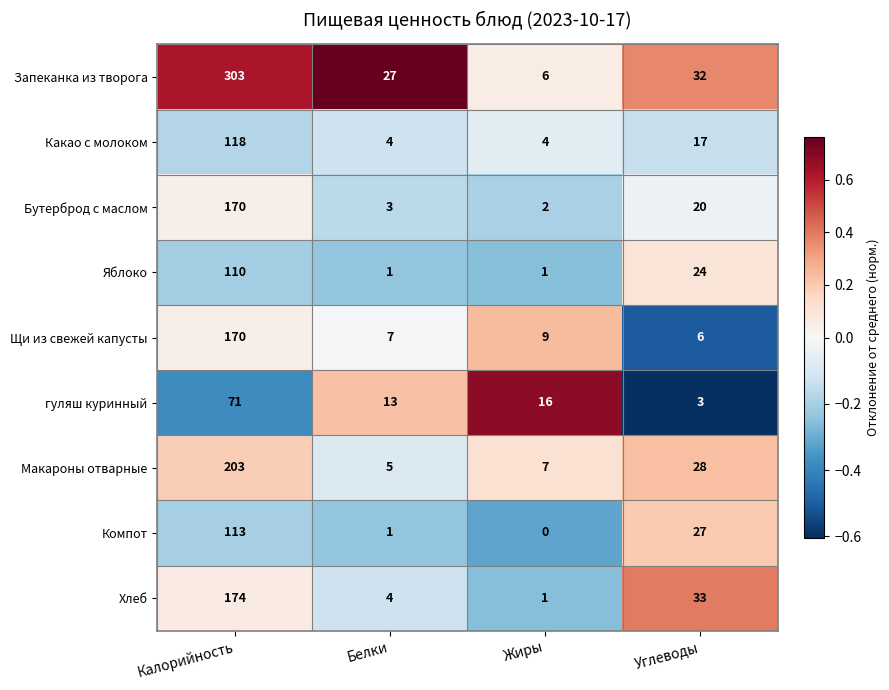

What is the spread (max minus min) of values at Жиры?

16